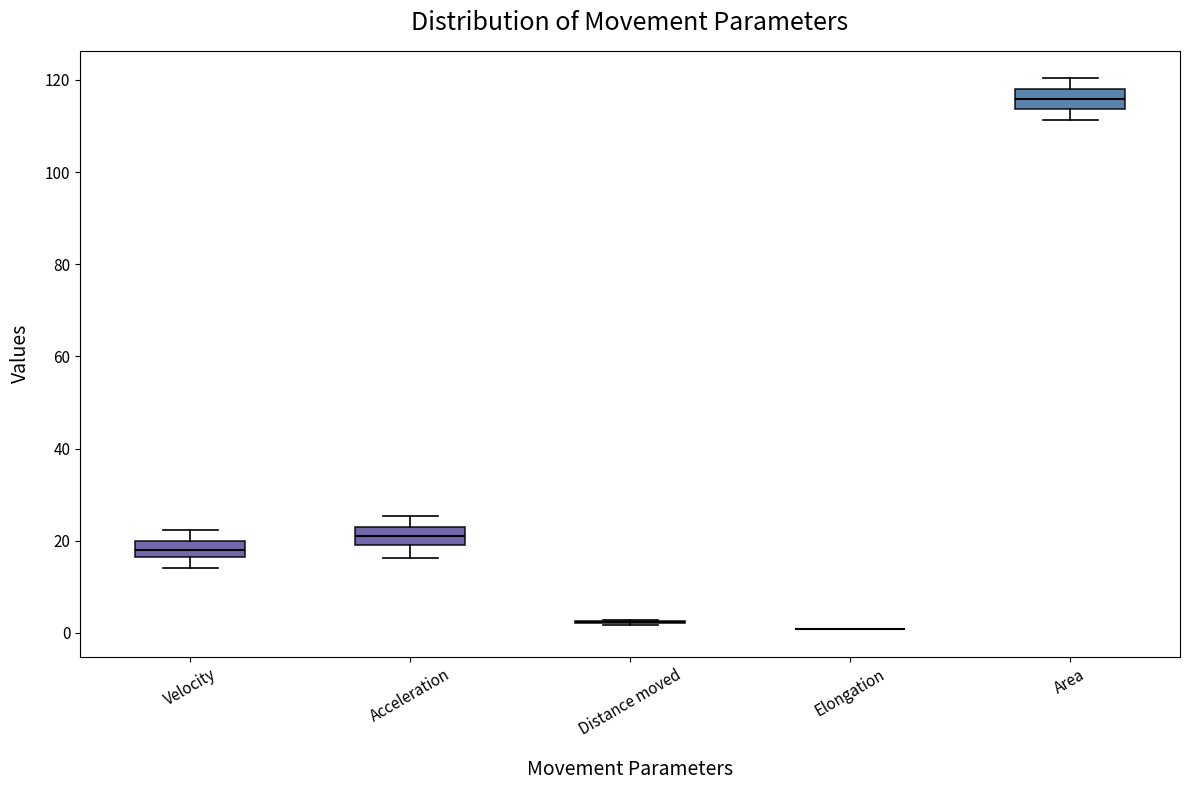

Reading left to right, read every box against the y-axis: the position of its median line, the range the box covers, and the ends of its whiskers. The values are not printed on the chart, so give them approximately, as read against the axis.

Velocity: median 18, box 16 to 20, whiskers 14 to 22
Acceleration: median 22, box 20 to 24, whiskers 16 to 26
Distance moved: box collapsed to a line at 2, whiskers 2 to 2
Elongation: box collapsed to a line at 0, whiskers 0 to 0
Area: median 116, box 114 to 118, whiskers 112 to 120